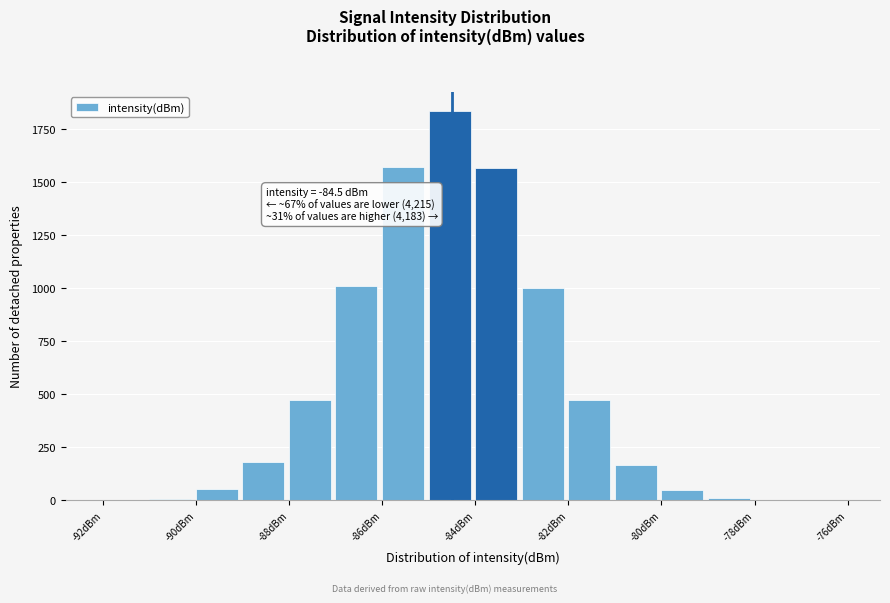

Which range on the x-axis has the tallest bar?

-85 to -84